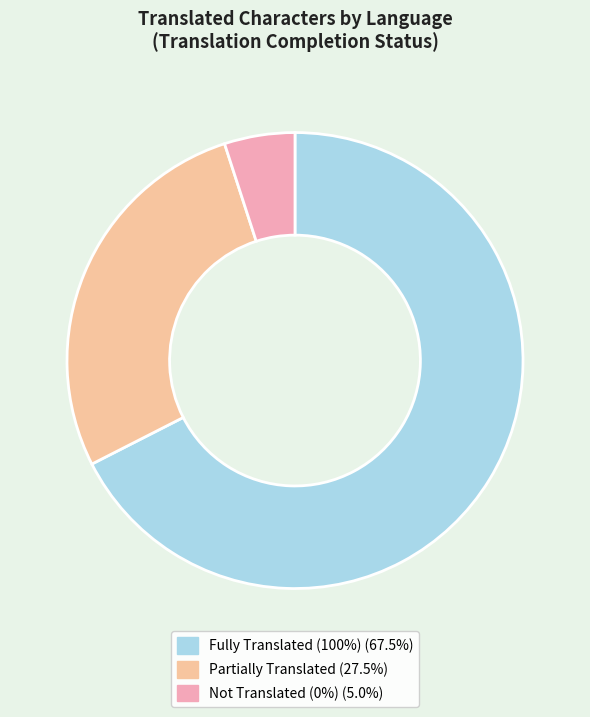

Count the number of slices in the pie.

3